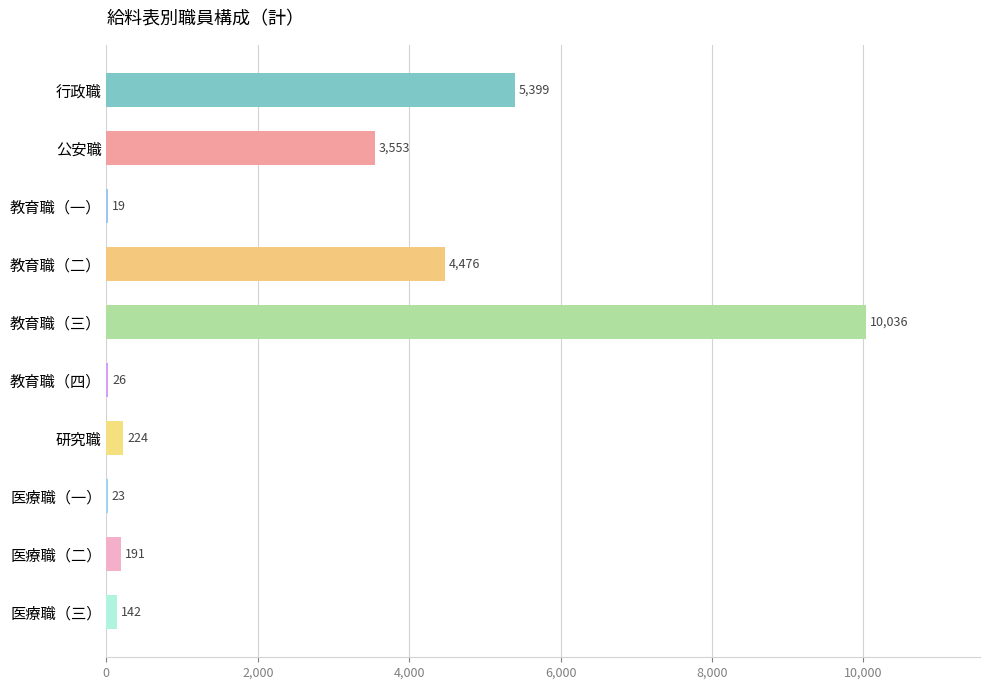

The chart shows a value of 5399 at 行政職. True or false?

True